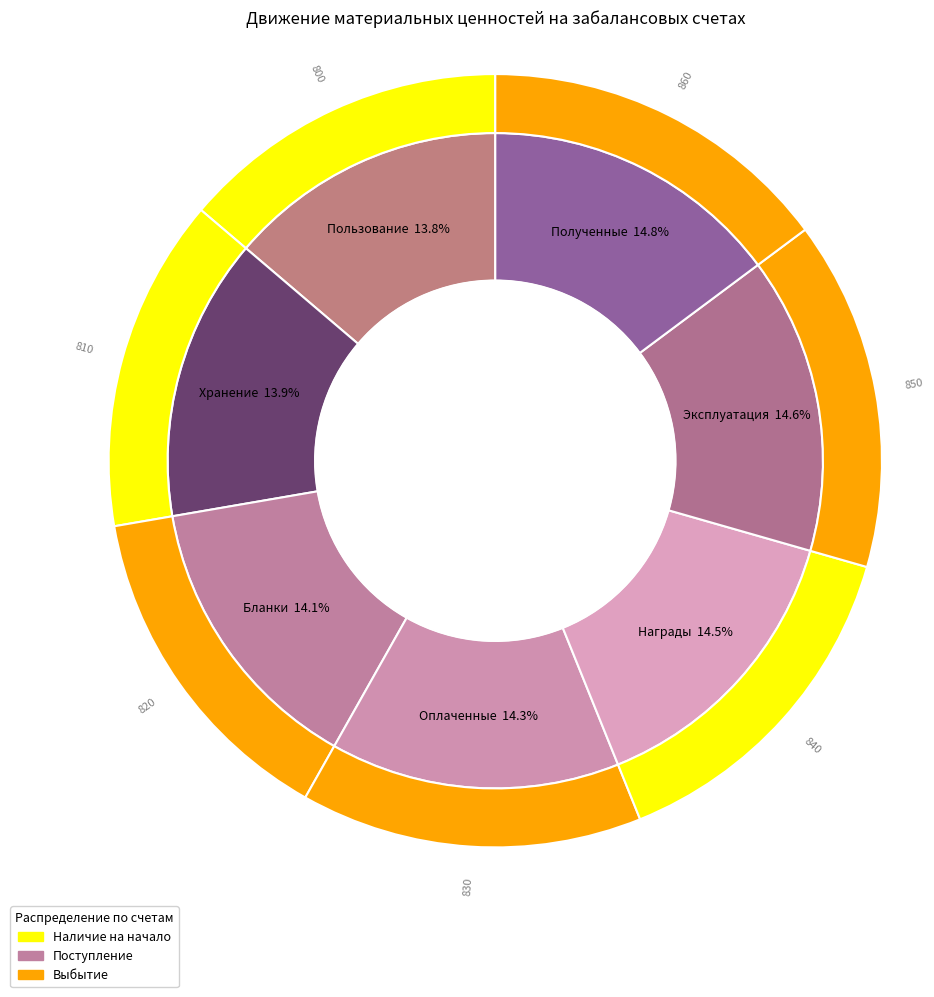

How many segments does this pie chart have?

7